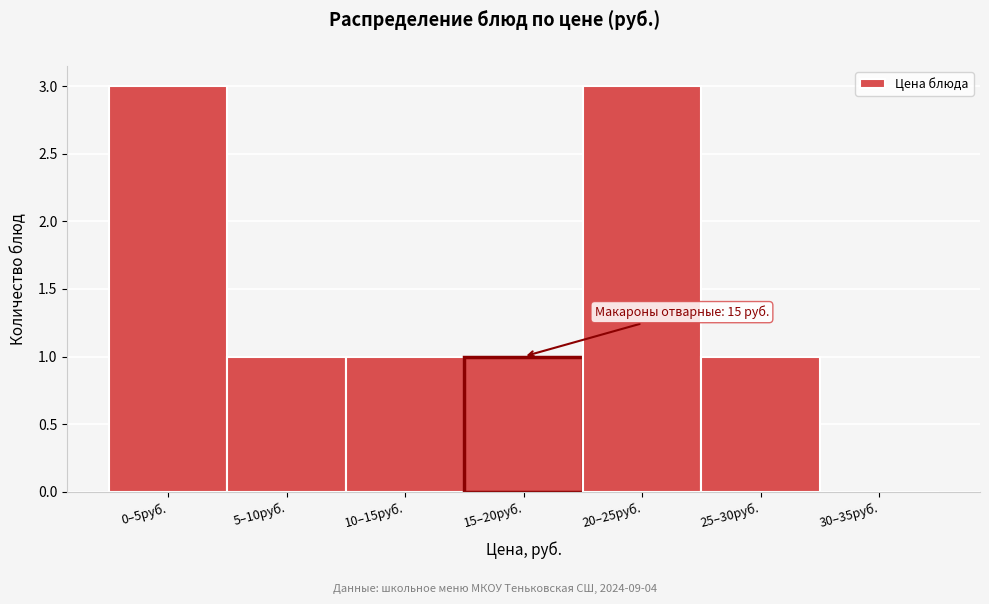

Reading right to left, what are all the values shown in this chart?

30–35руб.=0	25–30руб.=1	20–25руб.=3	15–20руб.=1	10–15руб.=1	5–10руб.=1	0–5руб.=3